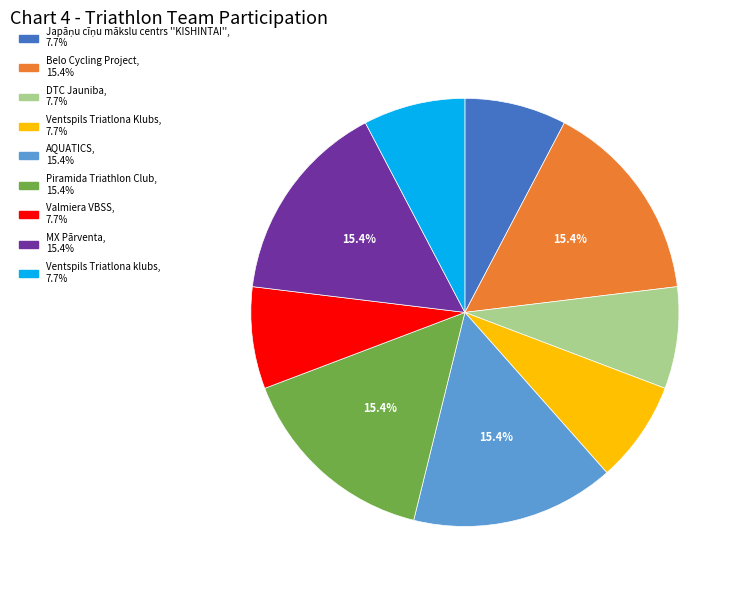

Between Belo Cycling Project and Valmiera VBSS, which is larger?

Belo Cycling Project